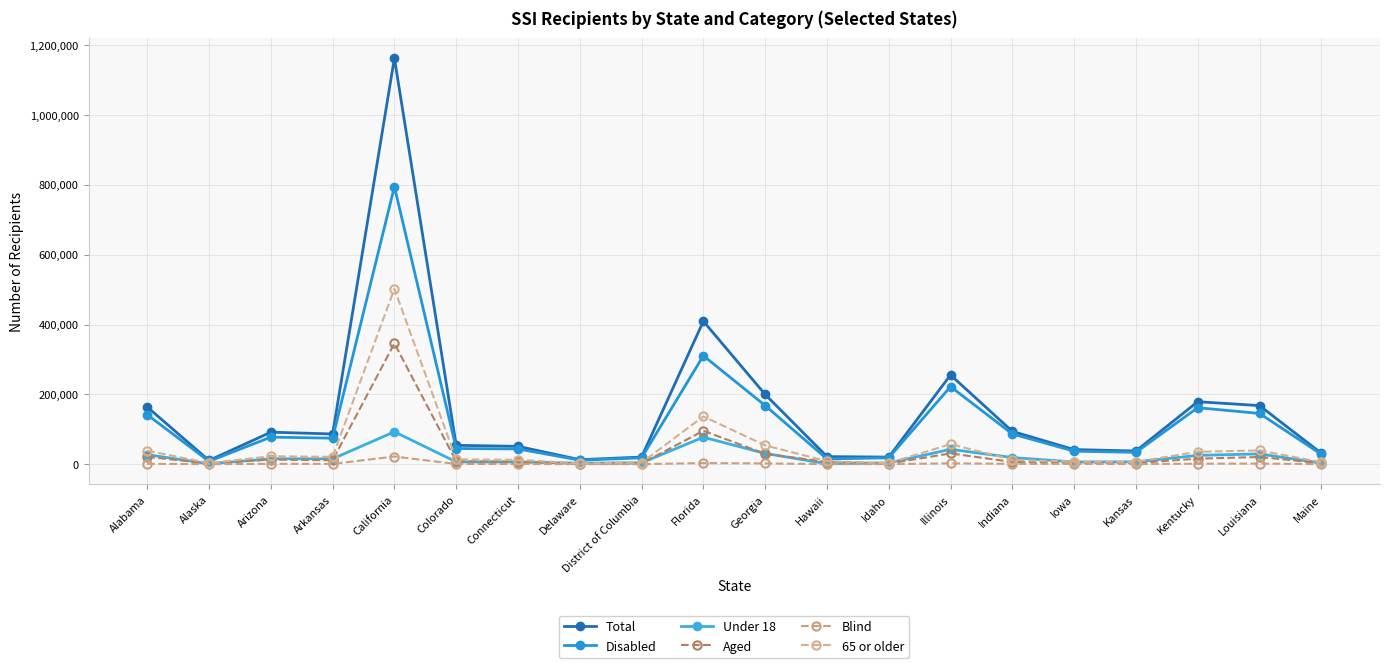

How many data points in Disabled are less than 74492?

10